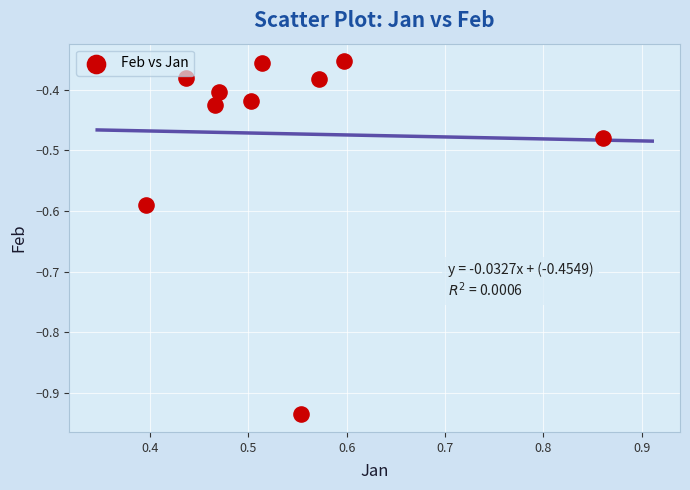

What is the range of Y values (max minus min)?

0.6